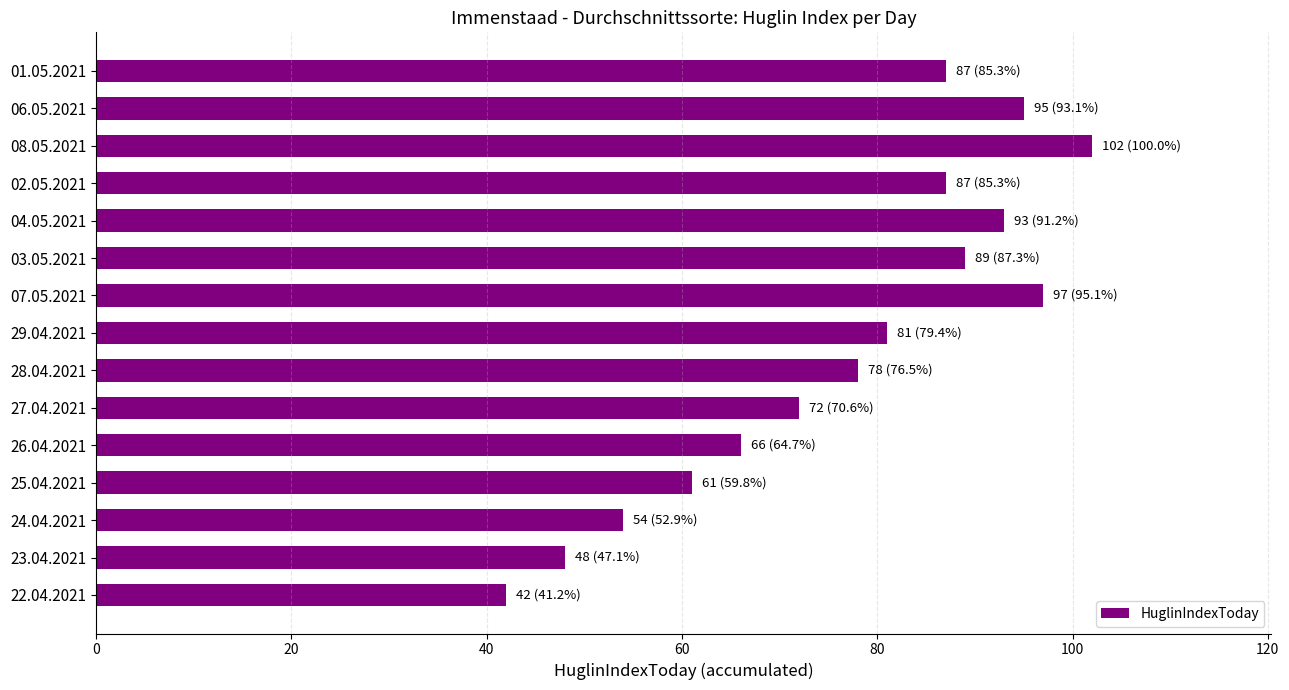

Approximately how many times larger is the value at 02.05.2021 compared to 27.04.2021?

1.2